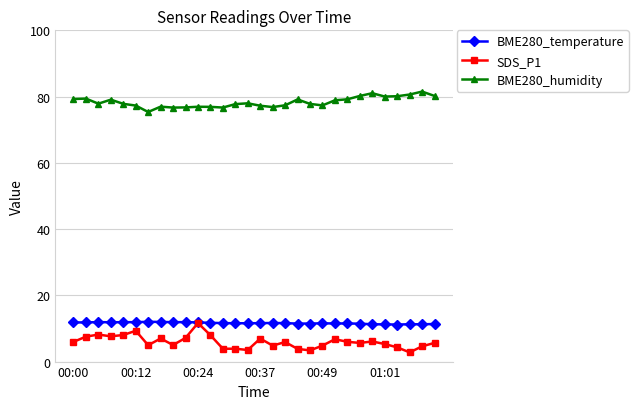

What is the smallest value displayed?

2.8